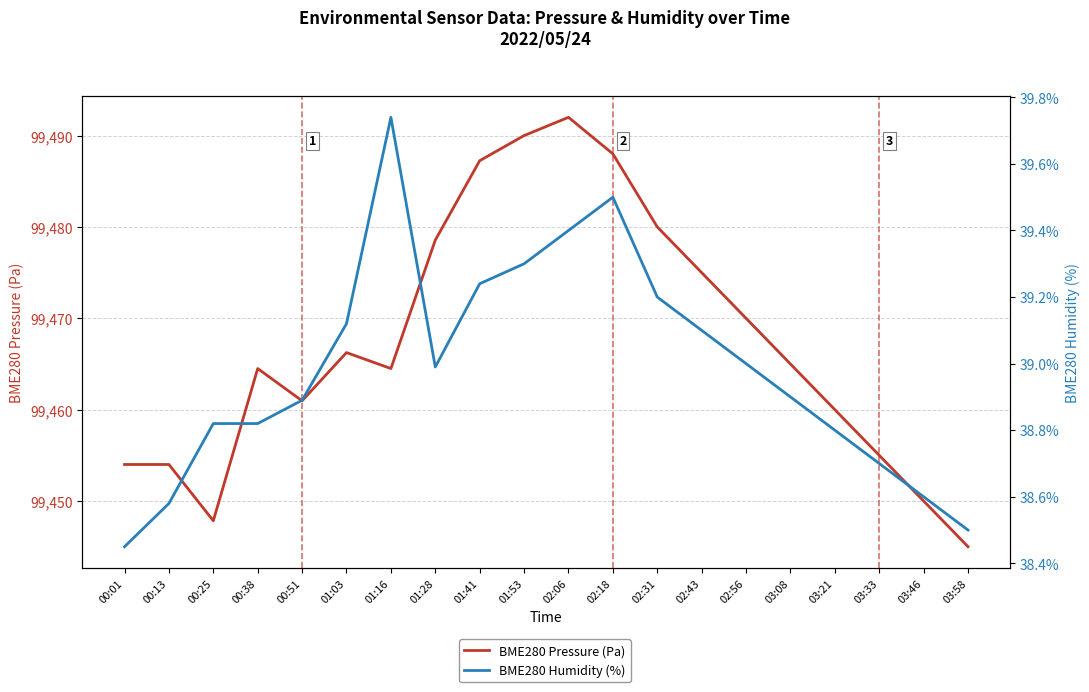

How many interior local valleys does the BME280 Humidity (%) series have?

1